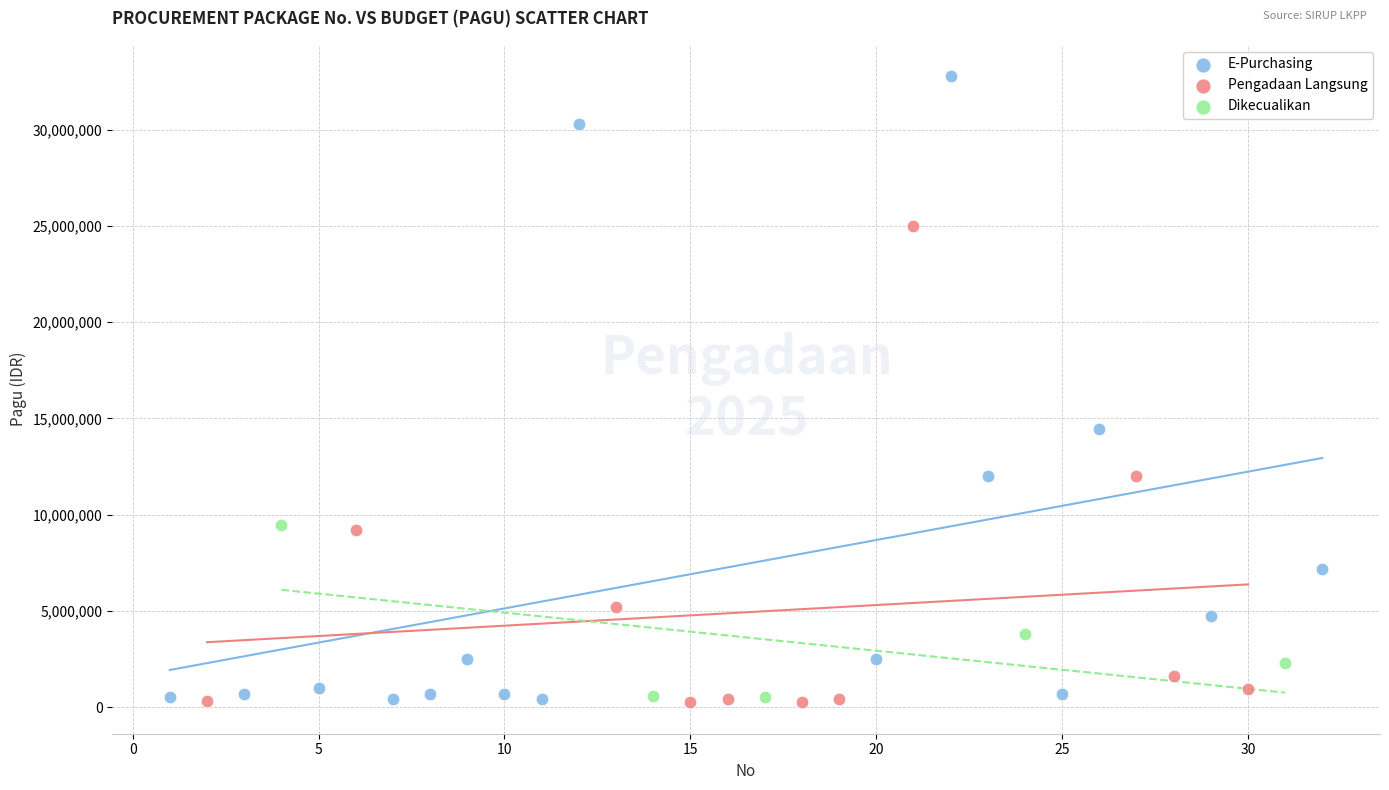

Which series has the largest Y range (max minus min)?

E-Purchasing